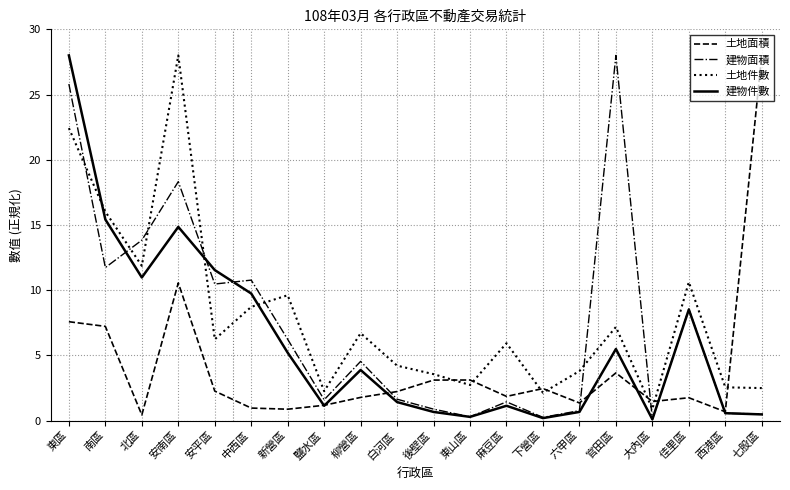

Between which two adjacent categories do 土地件數 and 建物件數 first intersect?

東區 and 南區